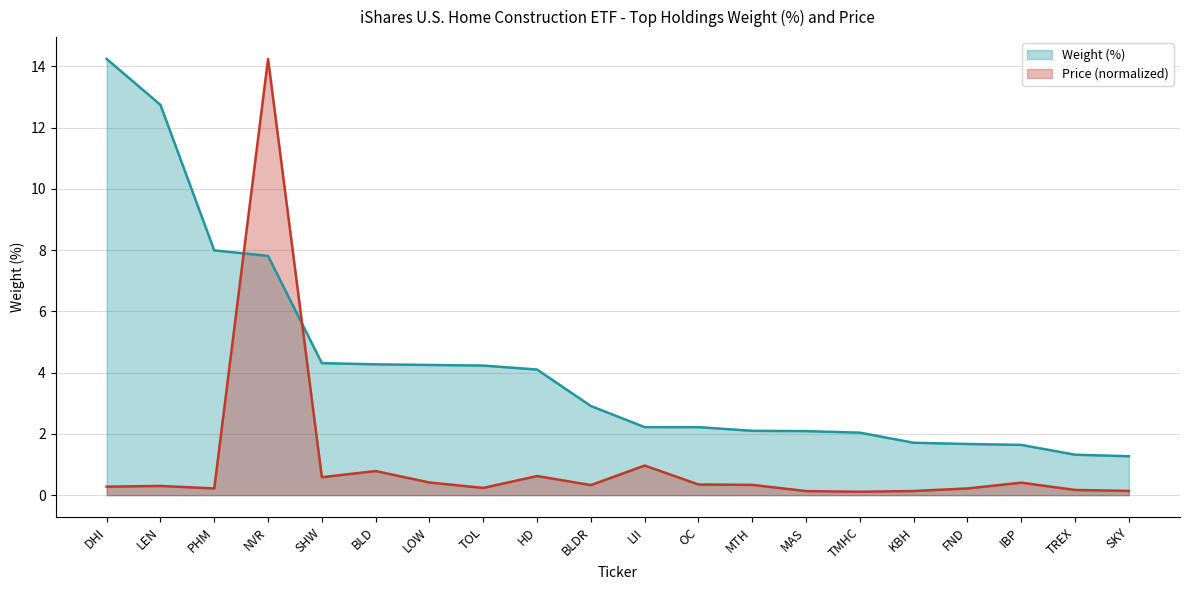

Between which two adjacent categories do Price and Weight (%) first intersect?

PHM and NVR